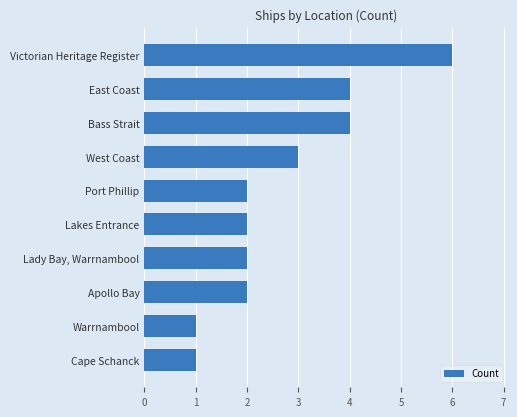

What is the smallest value displayed?

1